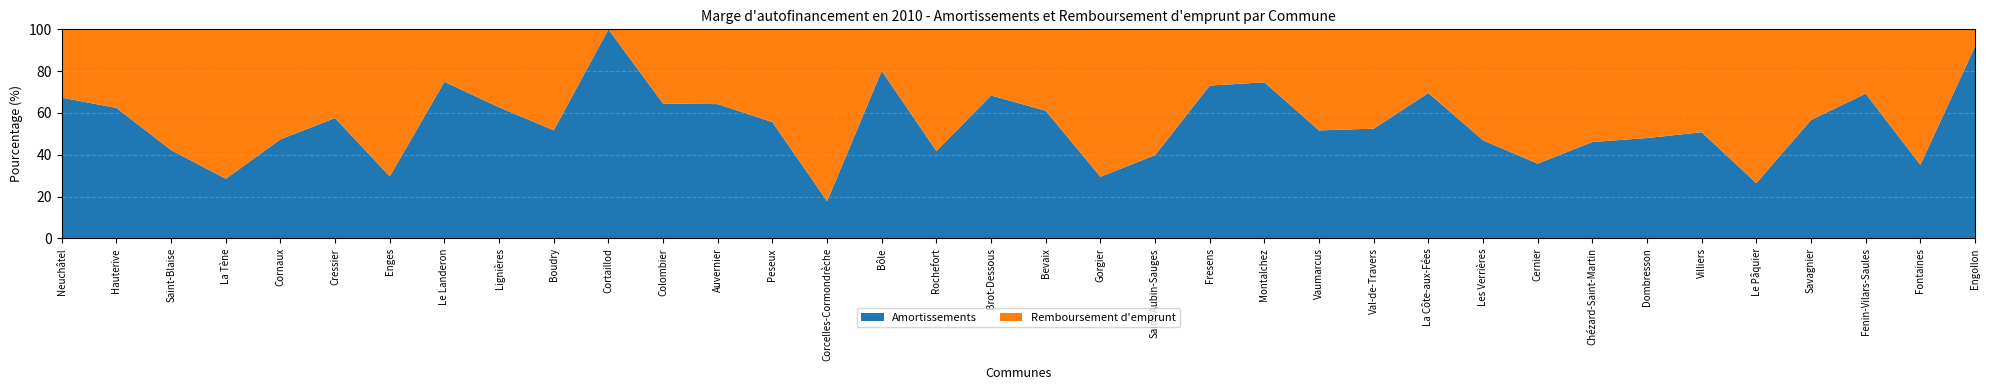

Reading left to right, list all the values displayed in this chart.

Amortissements: 18544415	910134	984206	1324280	653639	624243	98278	1379165	625435	1493952	1282700	1229700	494090	1669766	1070957	377420	278775	34050	1035274	345404	855336	40795	198958	150751	3339057	198083	254938	365408	365544	317466	257300	85435	189779	315712	222325	57930
Remboursement d emprunt: 9000000	548000	1345400	3314800	725000	460000	232940	461426	371677	1393500	0	676000	275000	1331000	4938700	93500	388200	15750	660000	825100	1290750	15000	67500	141000	3020045	86600	288220	655600	426900	343640	249105	237650	145165	140000	409000	5200